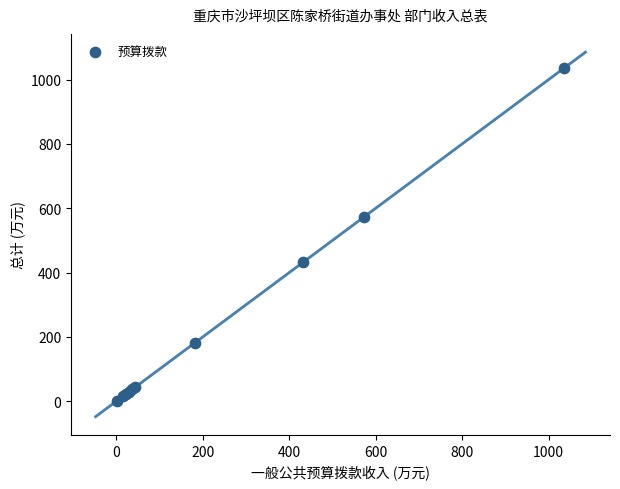

What Y value in the scatter plot is closest to 518?

572.7